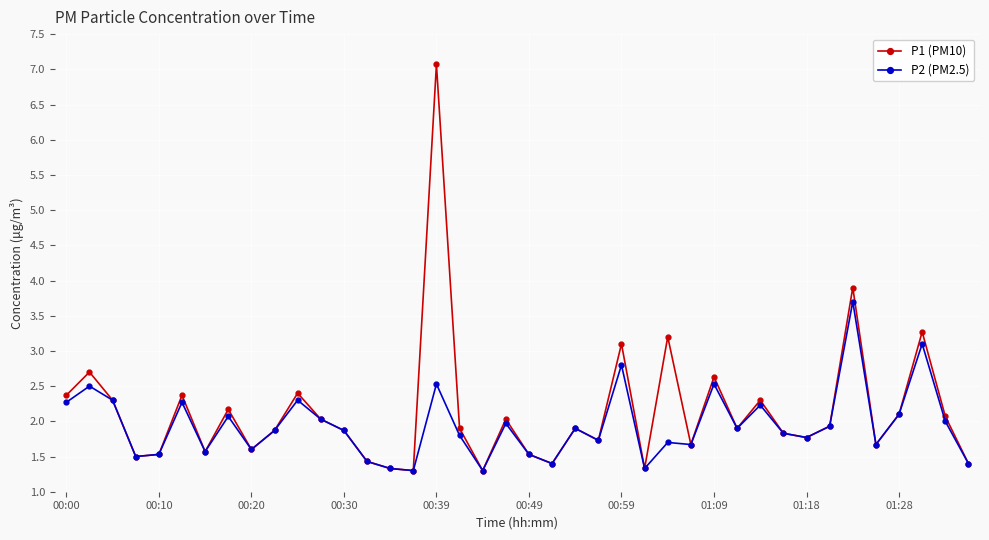

Rank the series by their average value, from highest to lowest.

P1 (PM10), P2 (PM2.5)